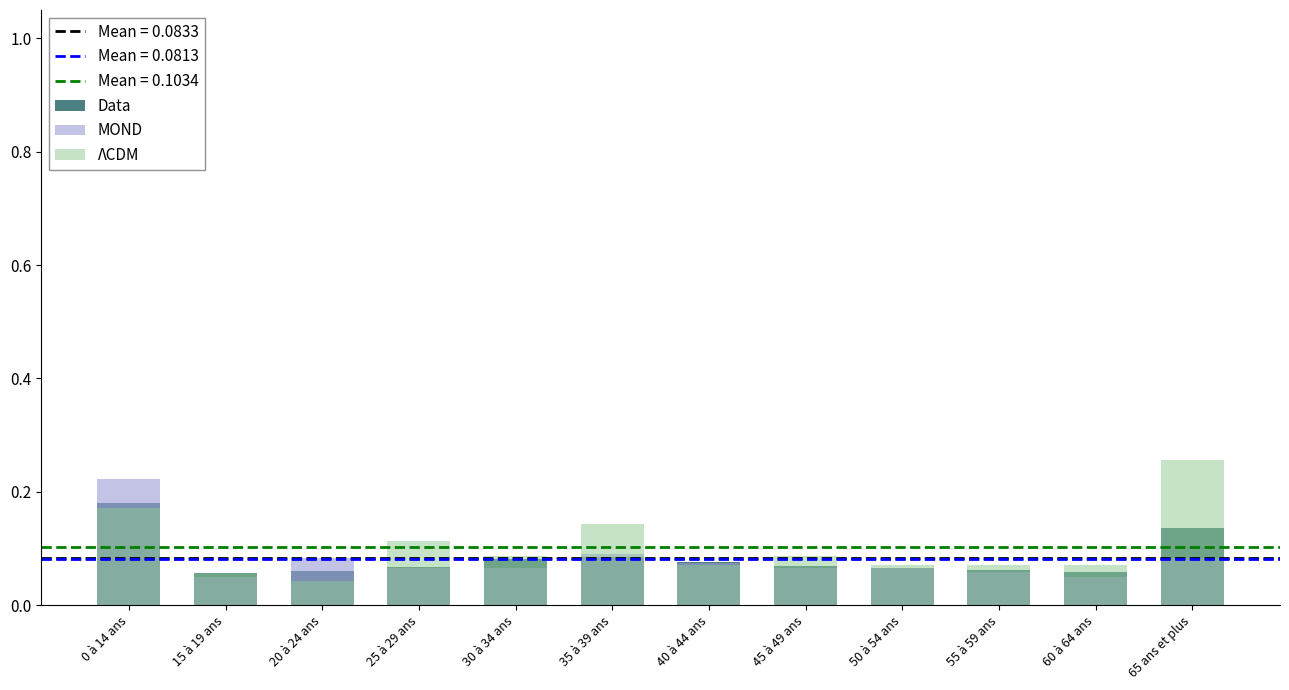

At which label does Data reach its minimum?

15 à 19 ans